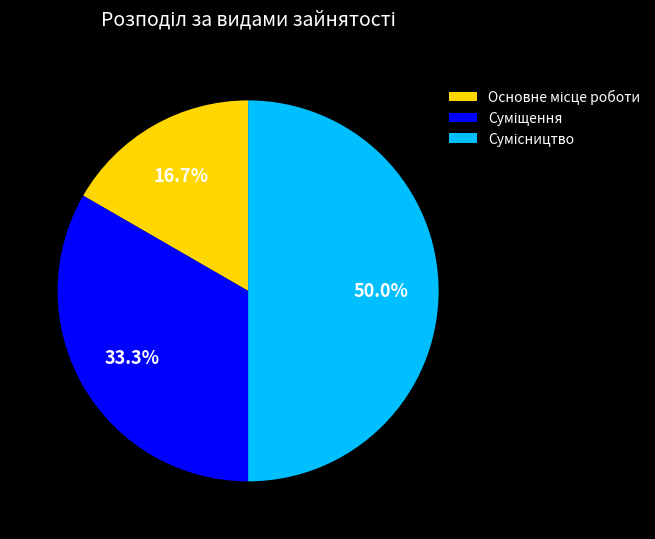

Which has a higher value, Основне місце роботи or Сумісництво?

Сумісництво